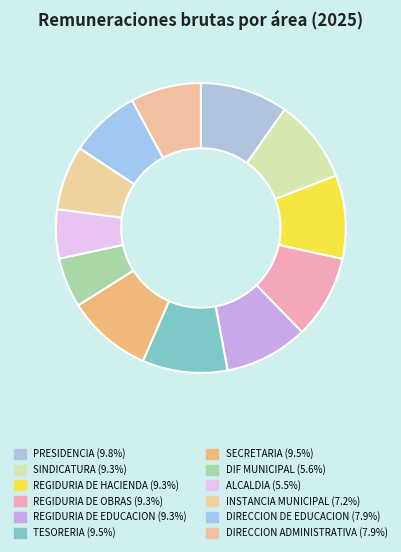

Is REGIDURIA DE OBRAS the majority of the pie?

No